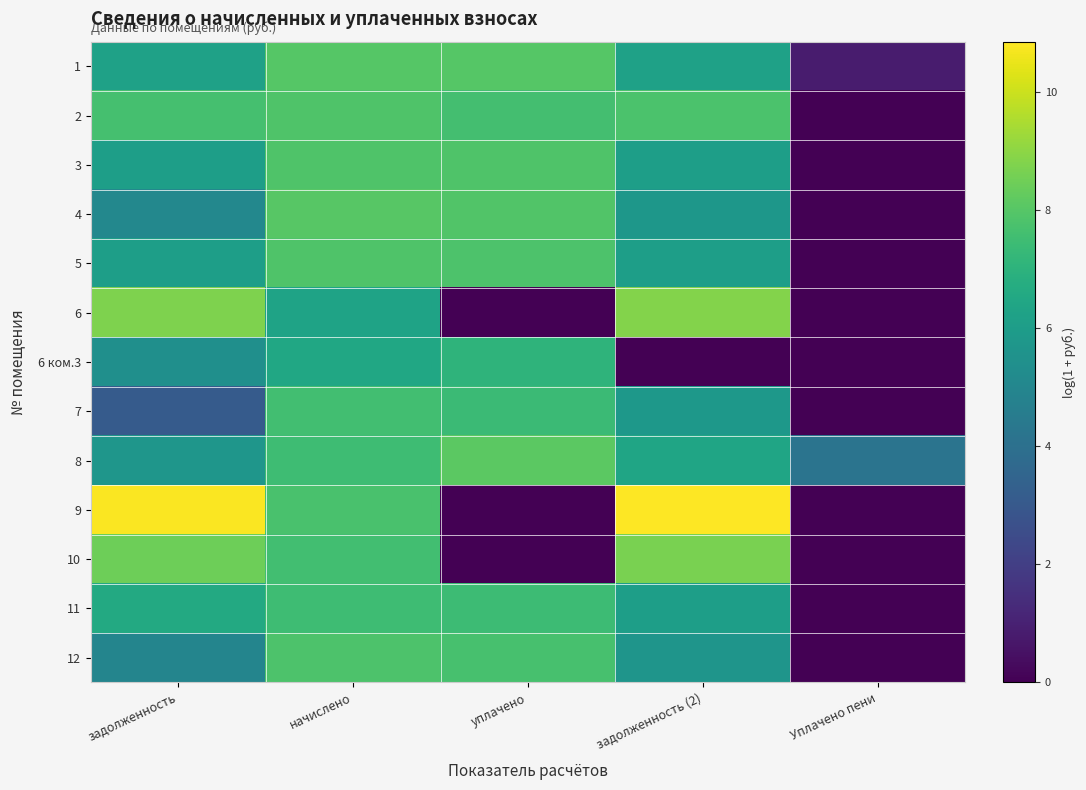

What is the spread (max minus min) of values at задолженность (2)?

10.8